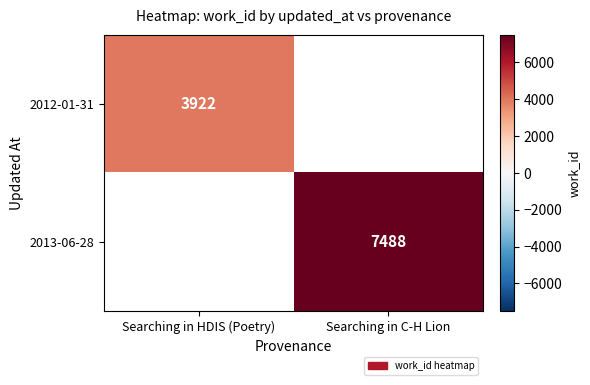

How many distinct data groups are displayed?

2